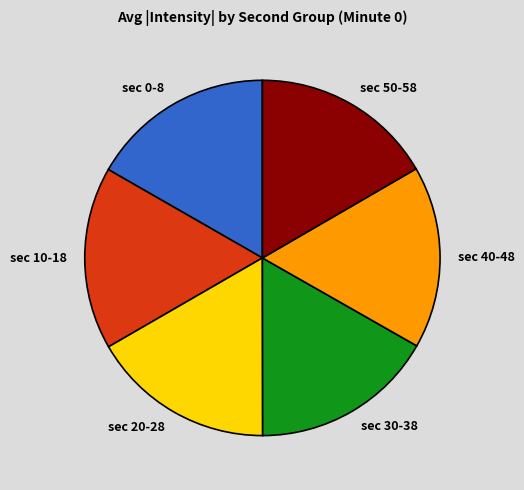

Is there any slice that represents more than half of the pie?

No